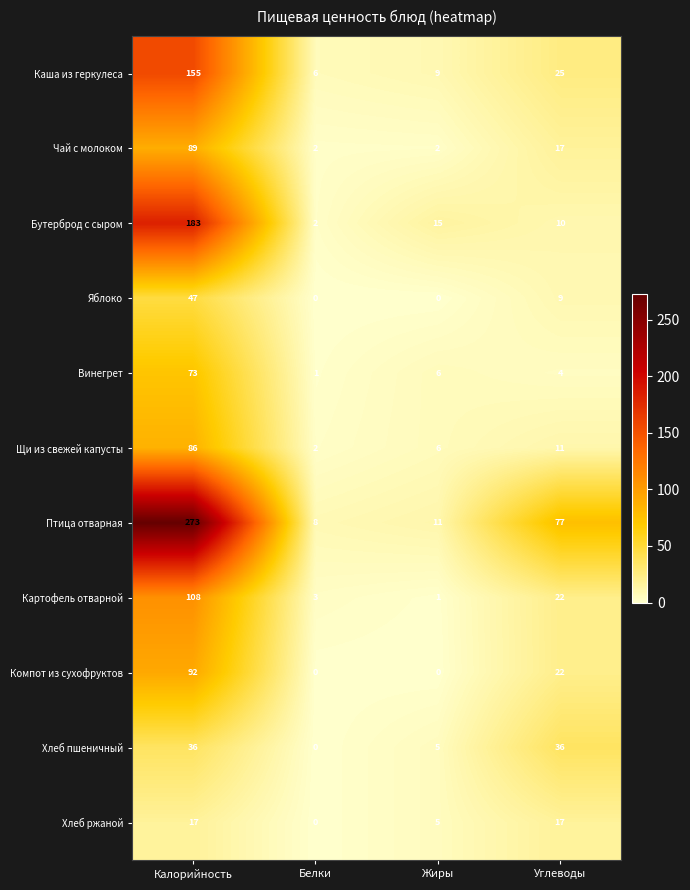

Count the Яблоко values in the range 0 to 47.

4